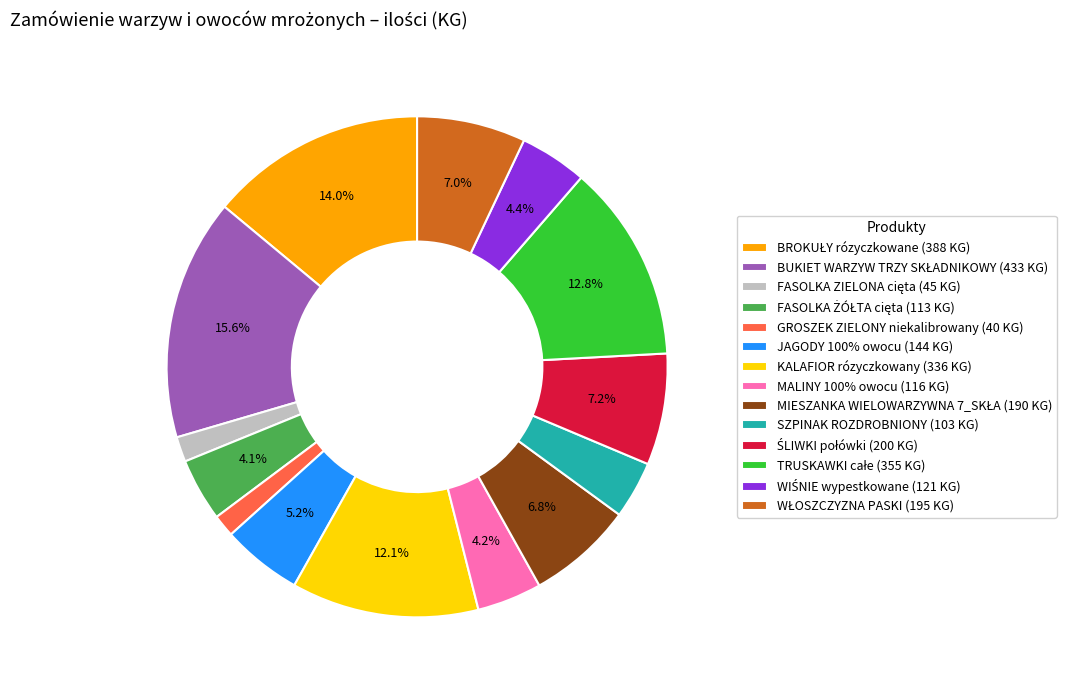

Combined, do MALINY 100% owocu (116 KG) and JAGODY 100% owocu (144 KG) account for over 50%?

No